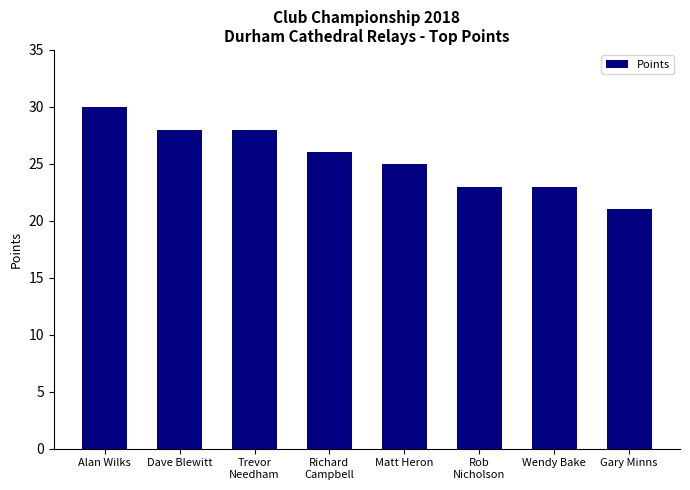

Between Gary Minns and Richard
Campbell, which is larger?

Richard
Campbell